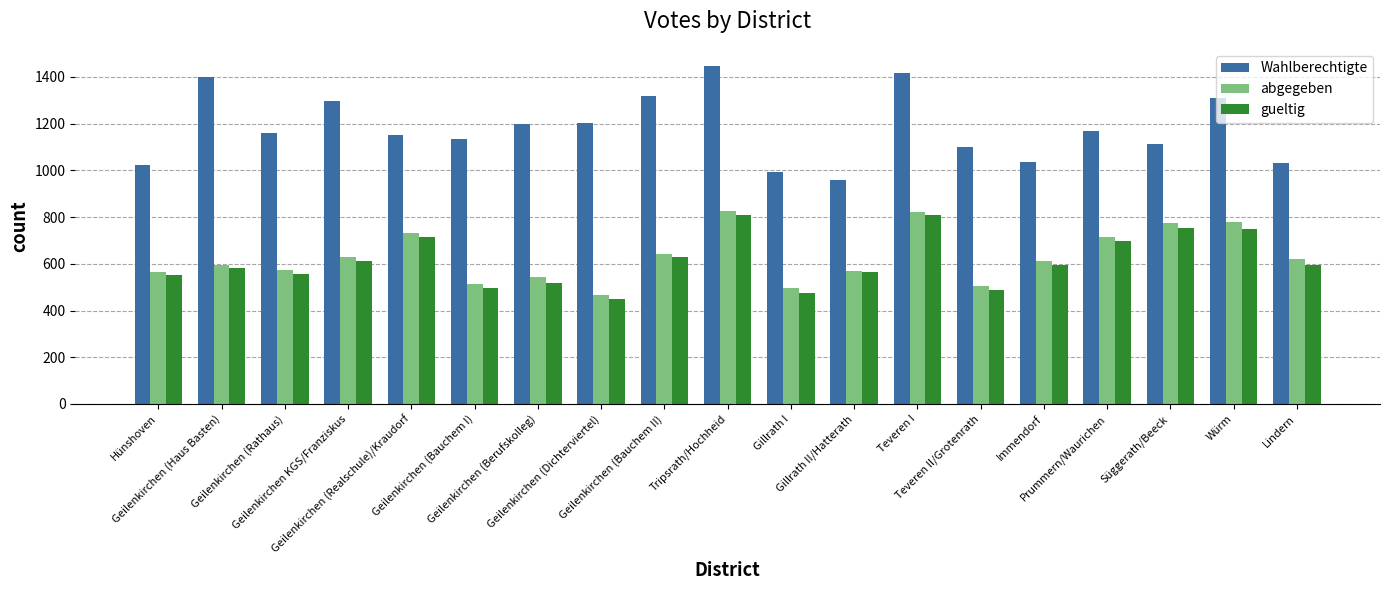

What is the label of the 5th bar from the left?

Geilenkirchen (Realschule)/Kraudorf